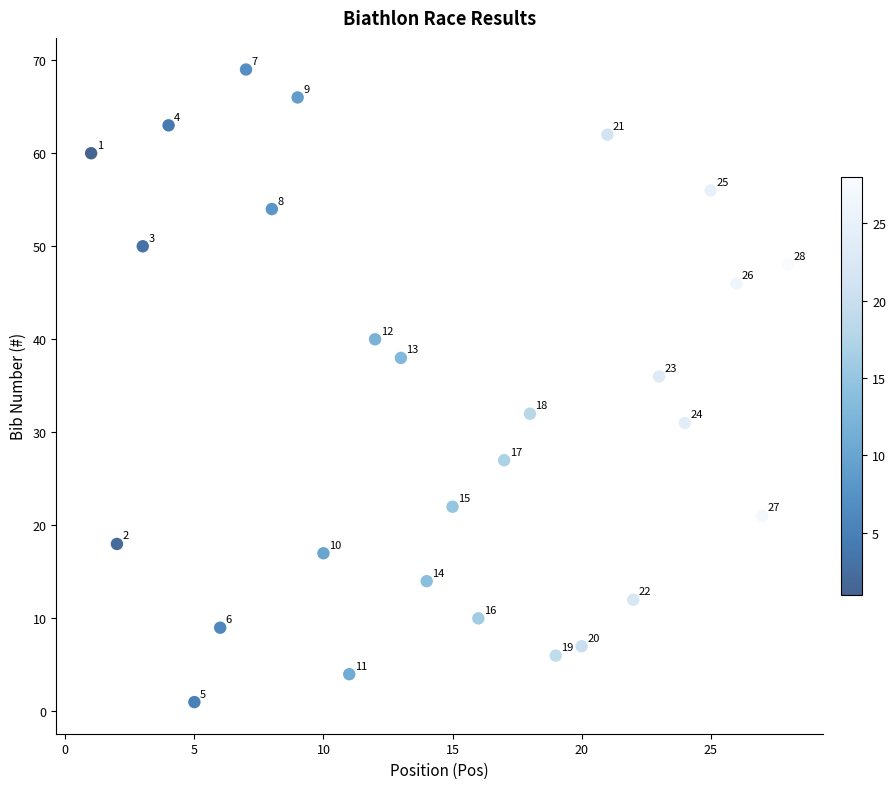

What Y value in the scatter plot is closest to 35?

36